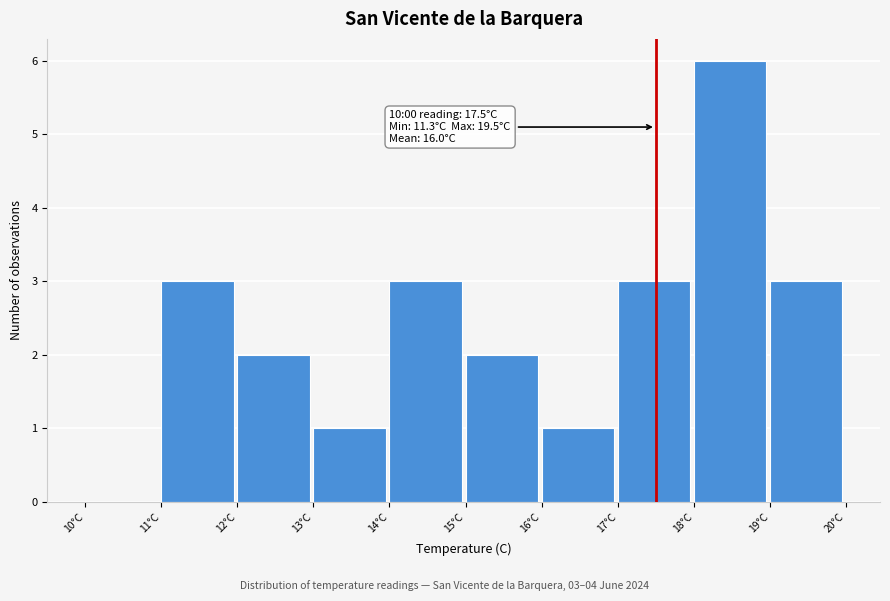

Over which range of the x-axis is the bar tallest?

18 to 19